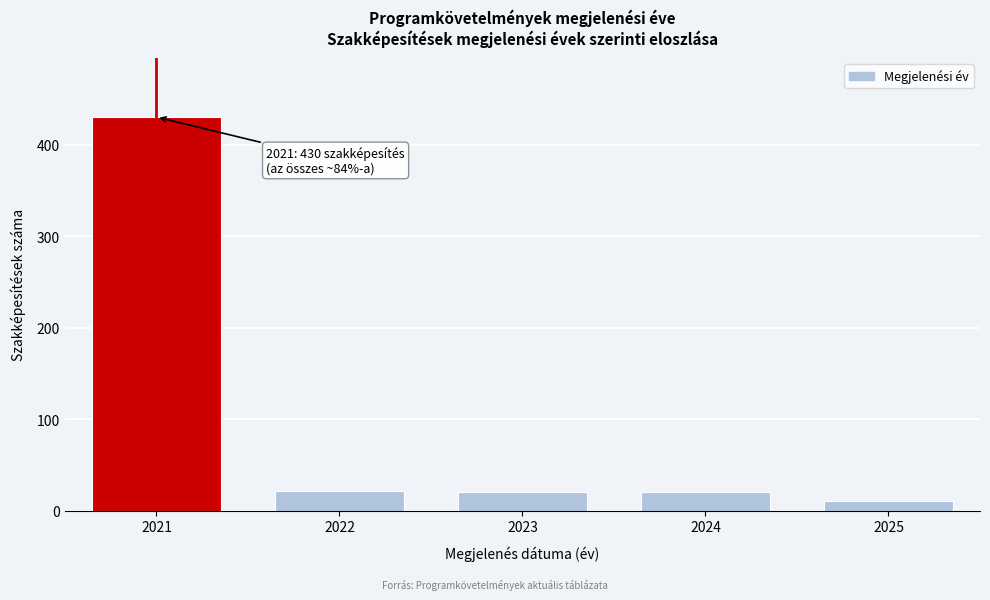

Reading left to right, extract all data points from this chart.

2021=430	2022=22	2023=20	2024=20	2025=10